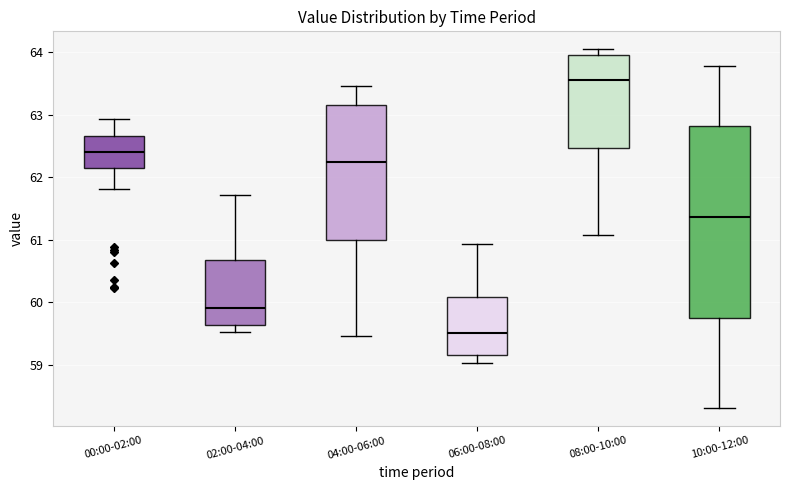

Where is the lower edge of the box for 08:00-10:00 on the y-axis? The values are not printed on the chart, so give them approximately, as read against the axis.

62.5